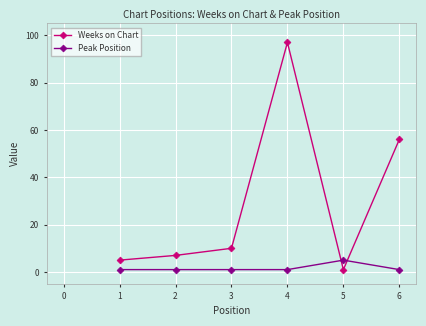

How many interior local peaks does the Weeks on Chart series have?

1